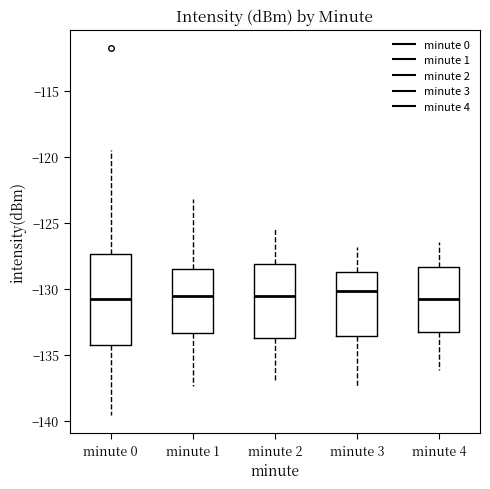

Which box is the tallest, from its lower edge to its upper edge?

minute 0